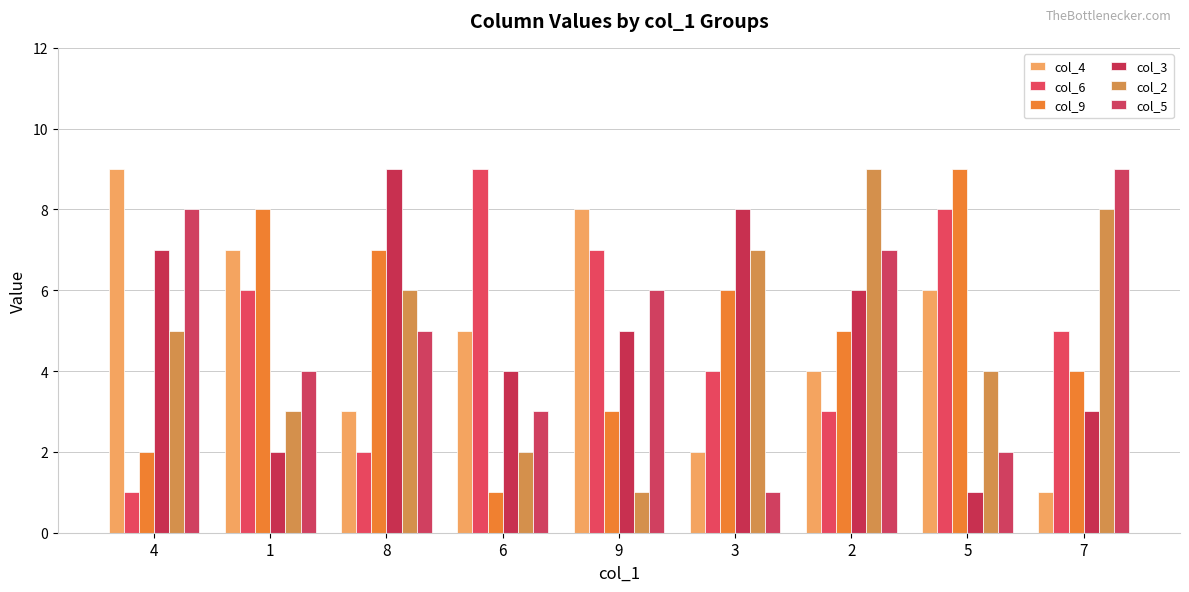

How many bars are there in each group?

6